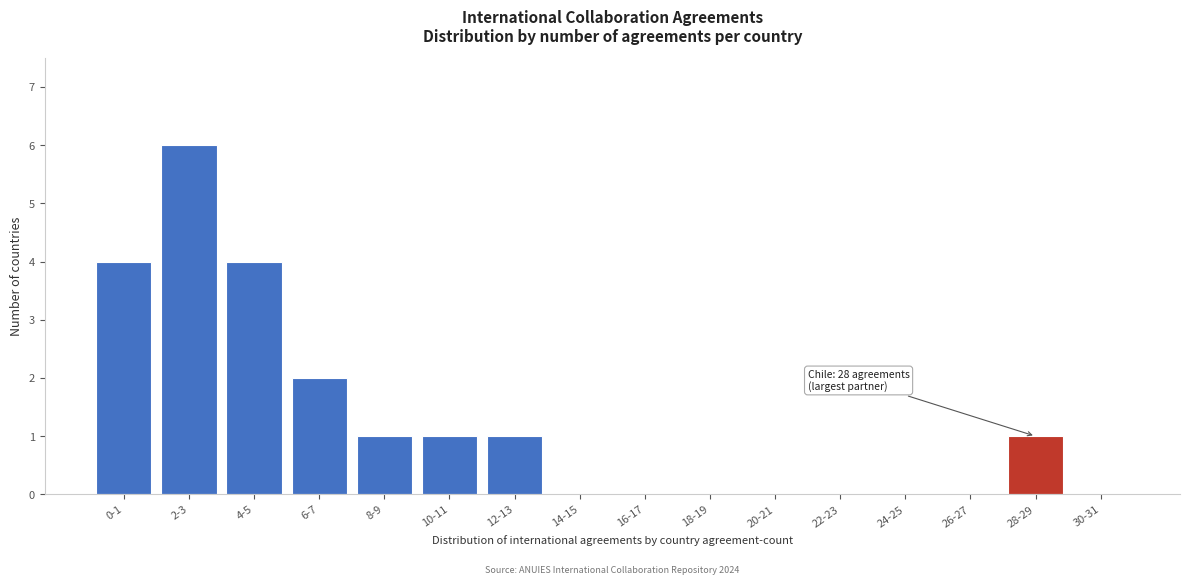

Reading left to right, what are all the values shown in this chart?

0-1=4	2-3=6	4-5=4	6-7=2	8-9=1	10-11=1	12-13=1	14-15=0	16-17=0	18-19=0	20-21=0	22-23=0	24-25=0	26-27=0	28-29=1	30-31=0